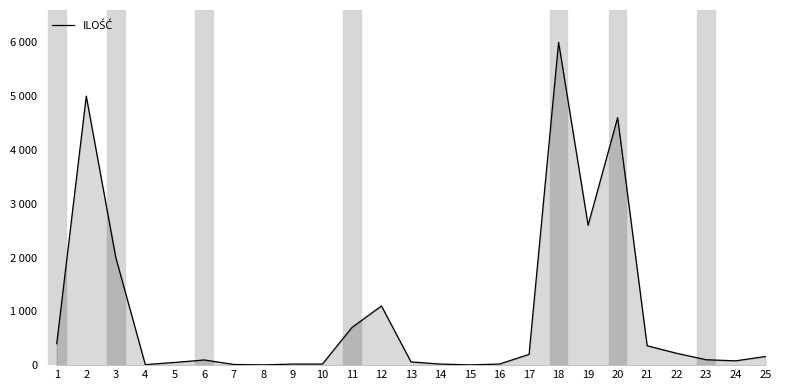

Reading right to left, list all the values displayed in this chart.

160	80	100	220	360	4600	2600	6000	200	20	5	20	60	1100	700	20	20	5	12	96	50	10	2000	5000	400